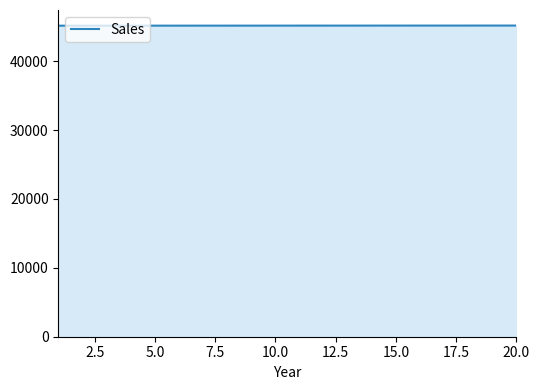

What is the difference between the maximum and minimum values?

19